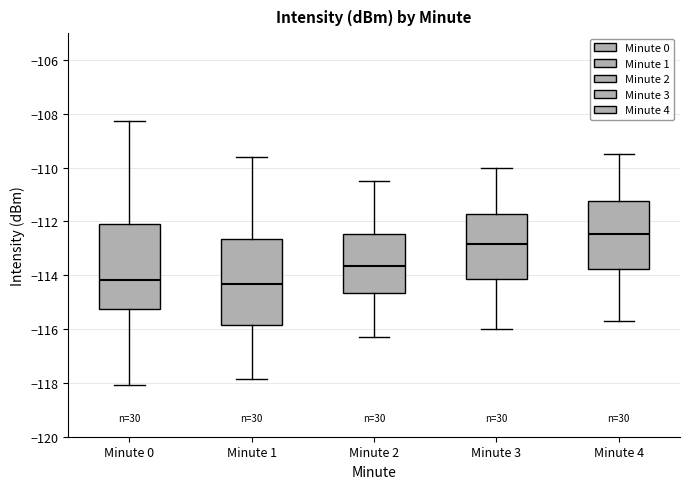

Which box's median line is the highest?

Minute 4